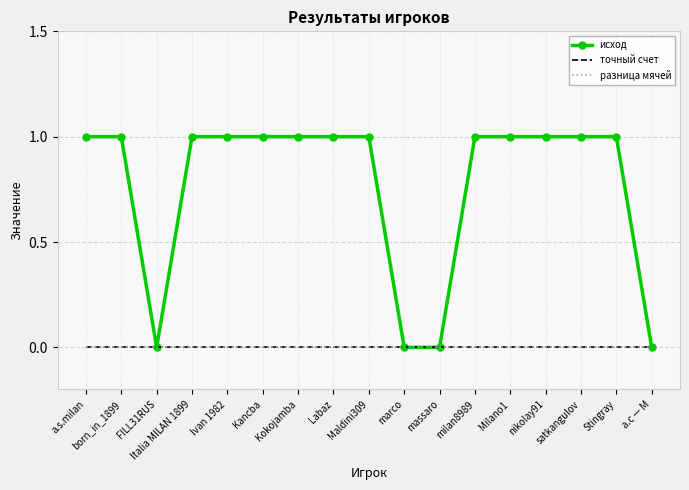

What are all the series names shown in the legend?

исход, точный счет, разница мячей